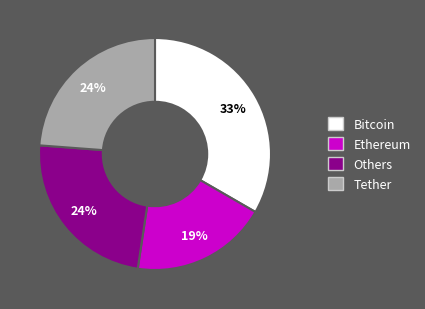

What is the largest slice in the pie chart?

Bitcoin